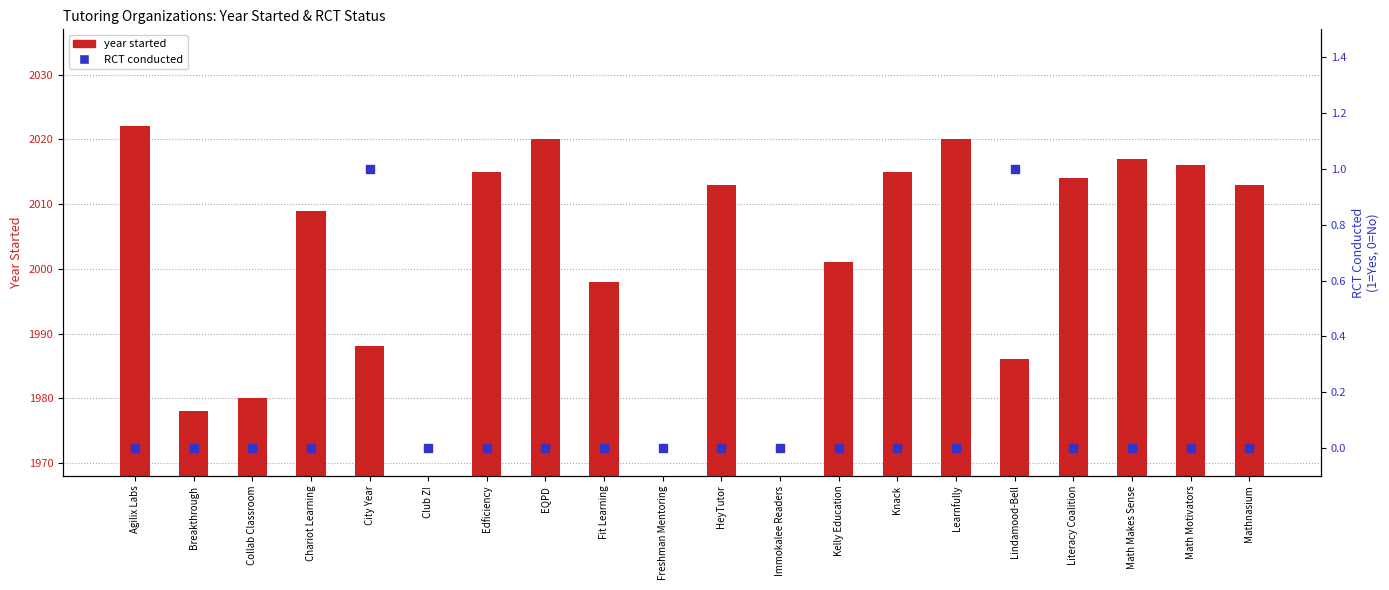

Is the value of RCT conducted at Collab Classroom greater than the value of year started at City Year?

No